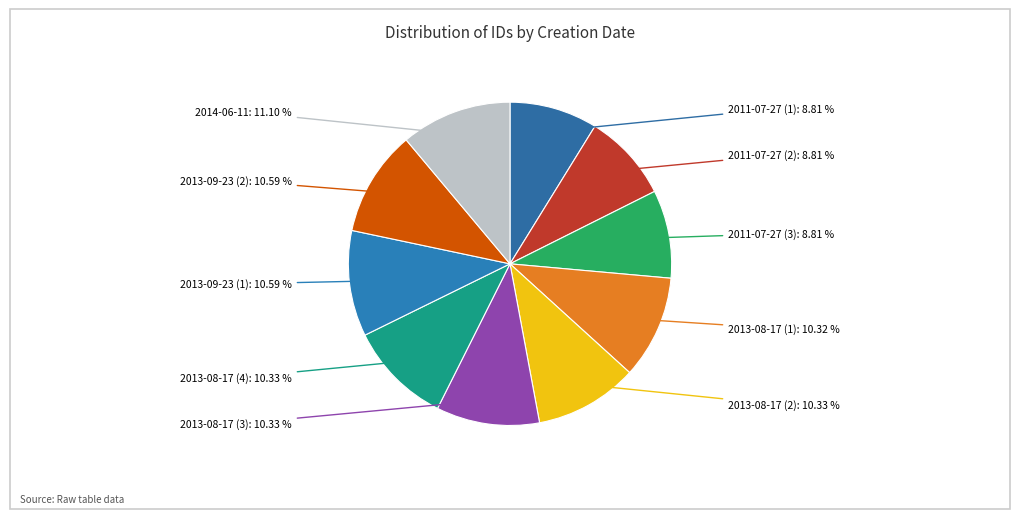

How many slices are in this pie chart?

10